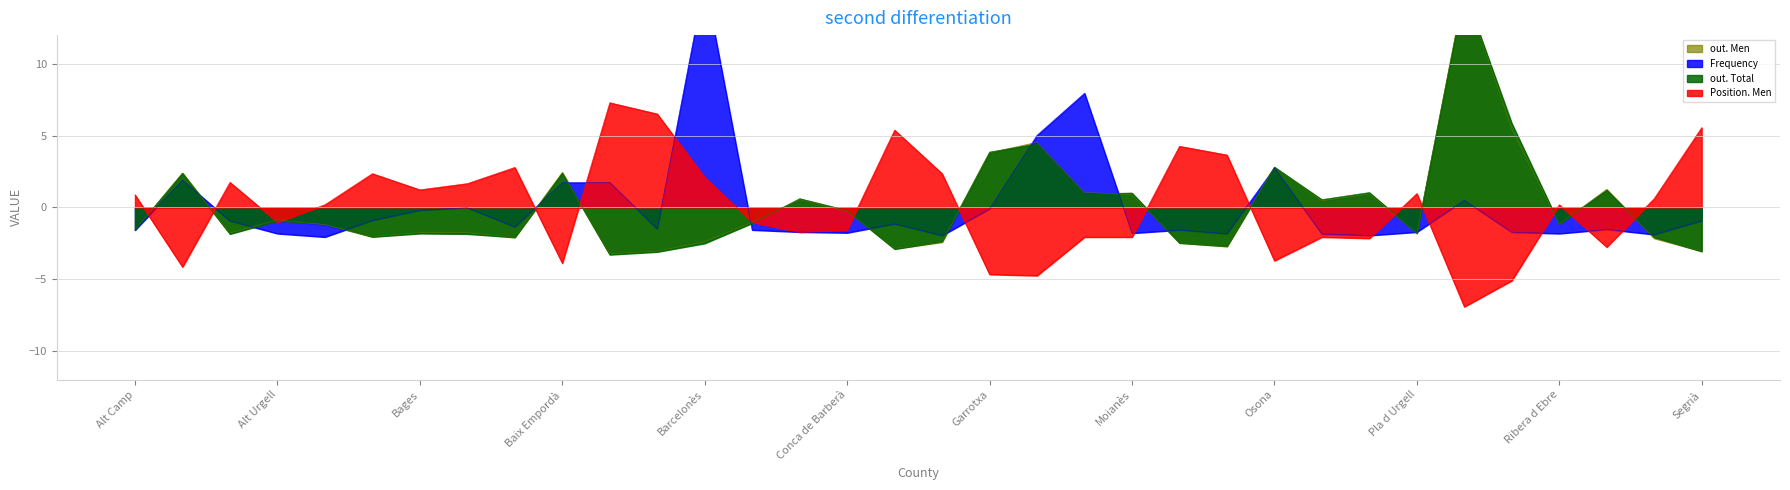

Rank the series by their maximum value, from lowest to highest.

Position. Men, out. Total, out. Men, Frequency